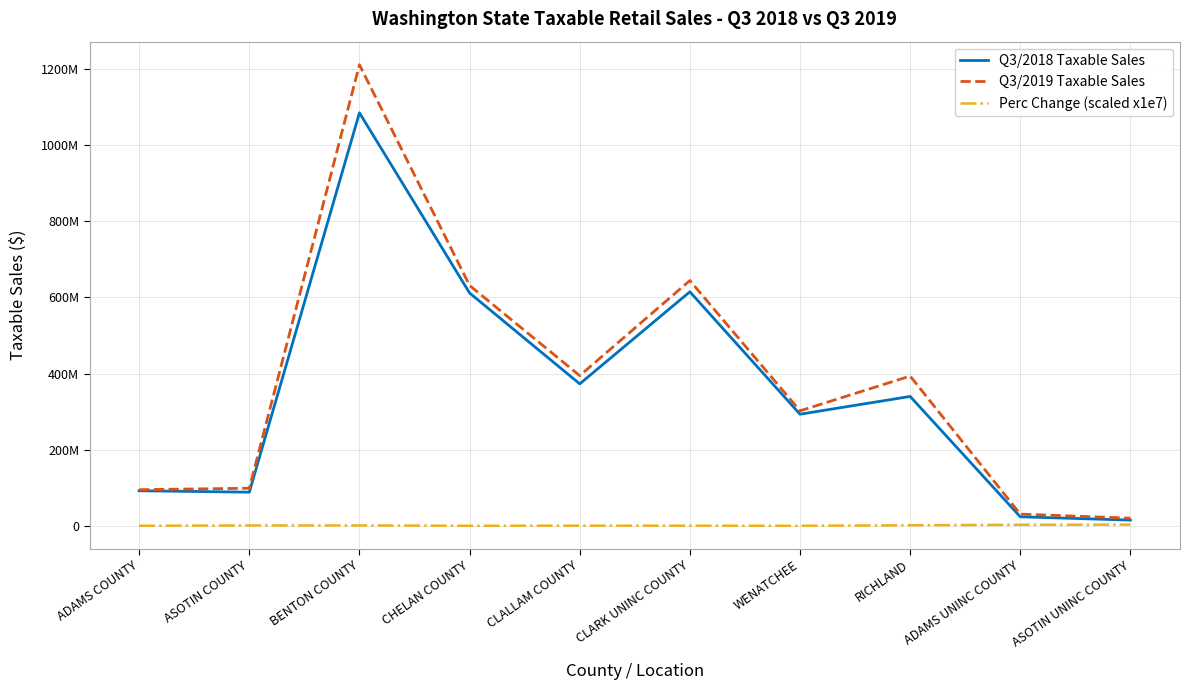

Which has a higher value, CLALLAM COUNTY or BENTON COUNTY?

BENTON COUNTY